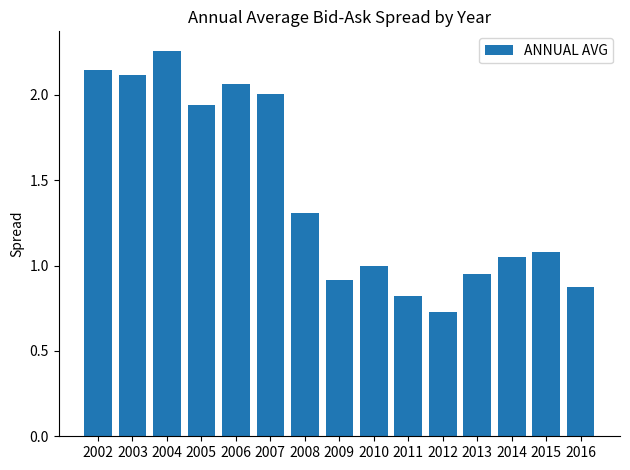

What is the change in value from 2002 to 2008?

-0.8